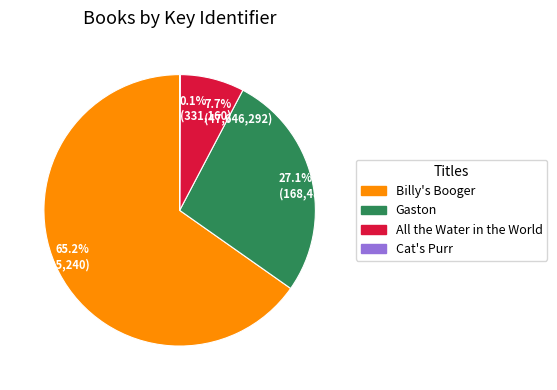

Does Billy's Booger represent more than half of the total?

Yes